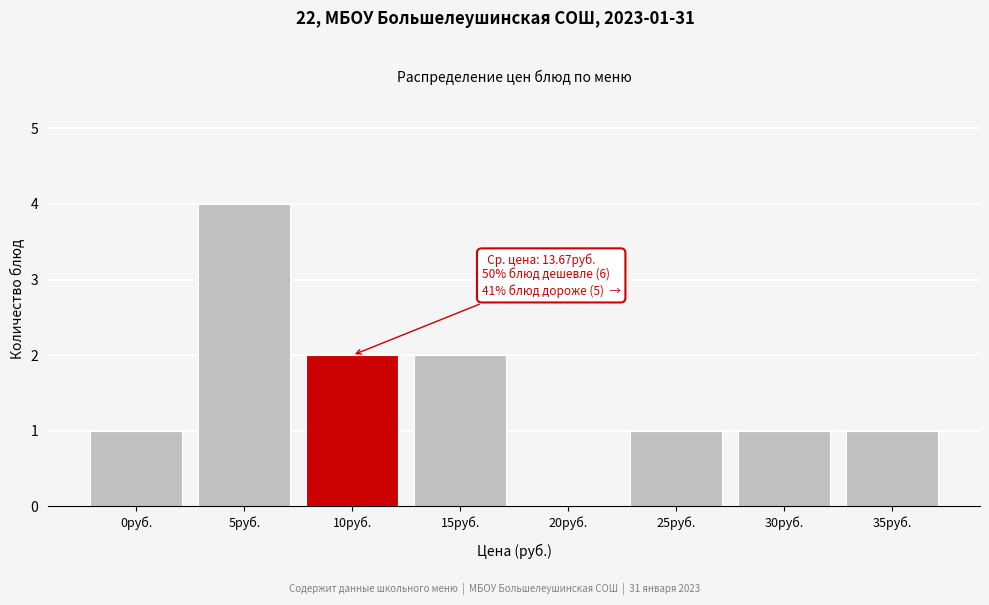

Reading left to right, extract all data points from this chart.

0руб.=1	5руб.=4	10руб.=2	15руб.=2	20руб.=0	25руб.=1	30руб.=1	35руб.=1